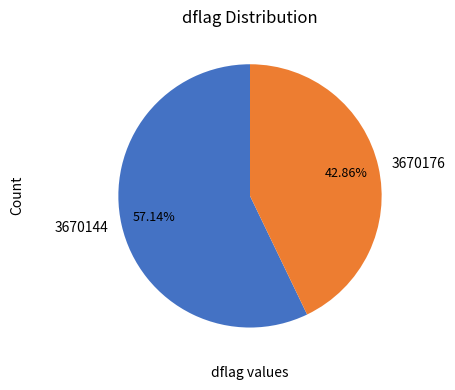

Is the sum of 3670144 and 3670176 greater than half?

Yes